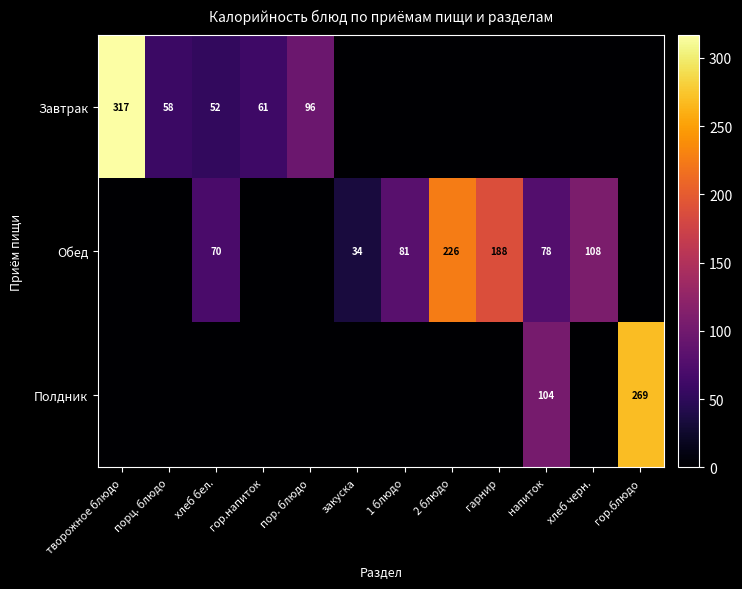

What is the sum of the Завтрак values at творожное блюдо and порц. блюдо?

375